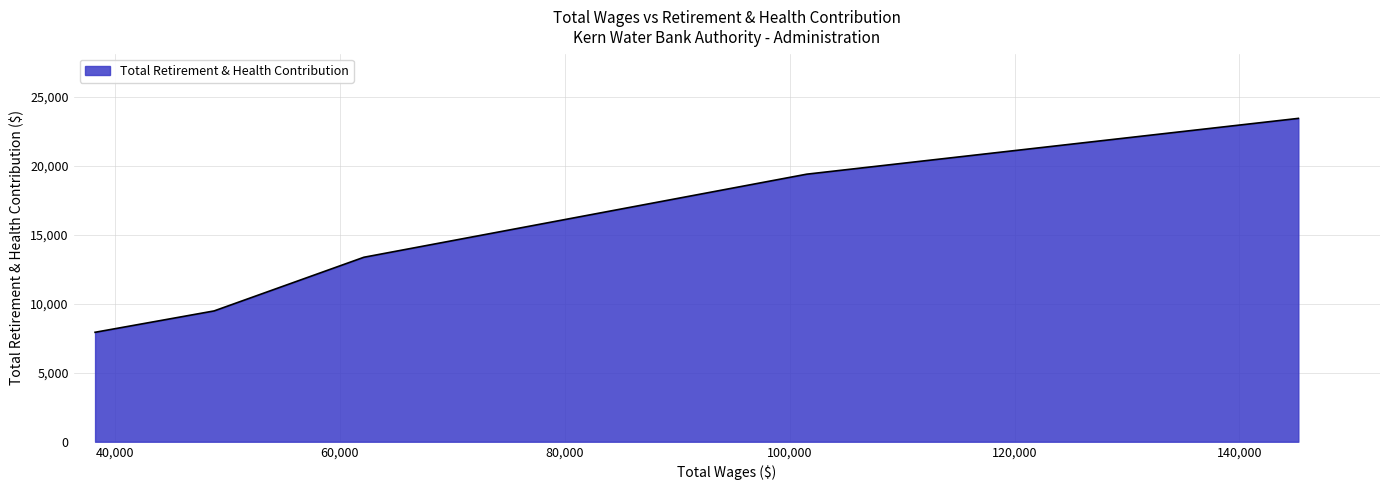

What is the minimum value shown in the chart?

7929